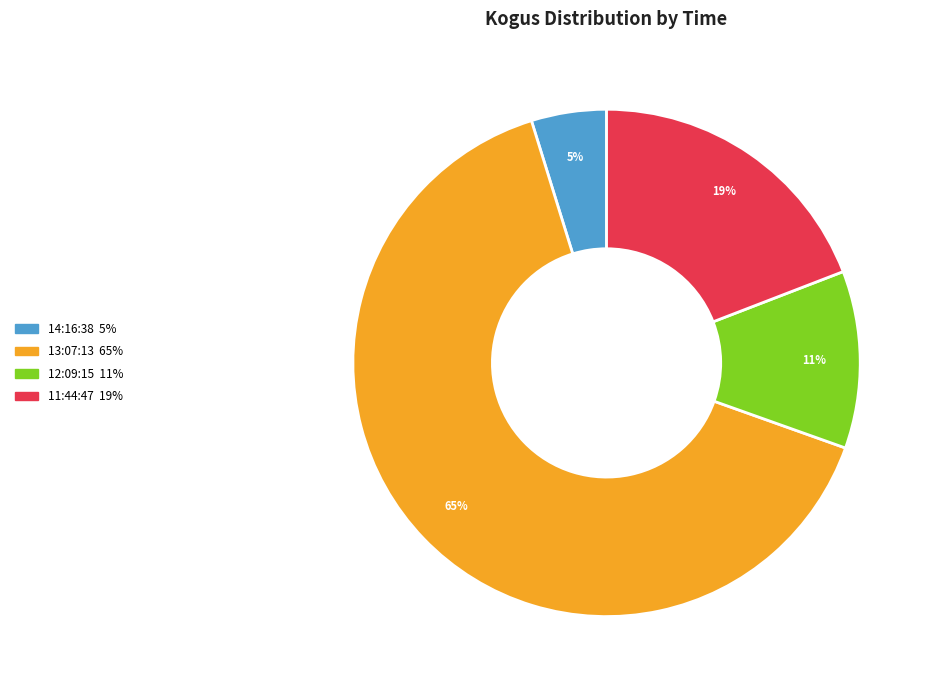

Count the number of slices in the pie.

4